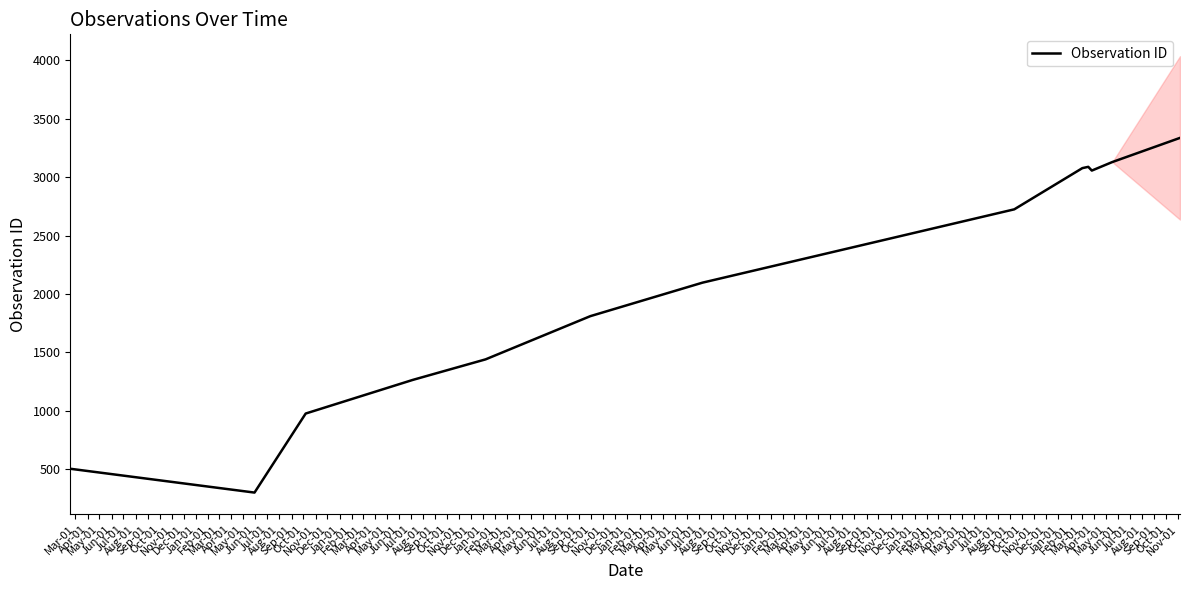

Is it true that the value at Aug-01 is 1810?

True